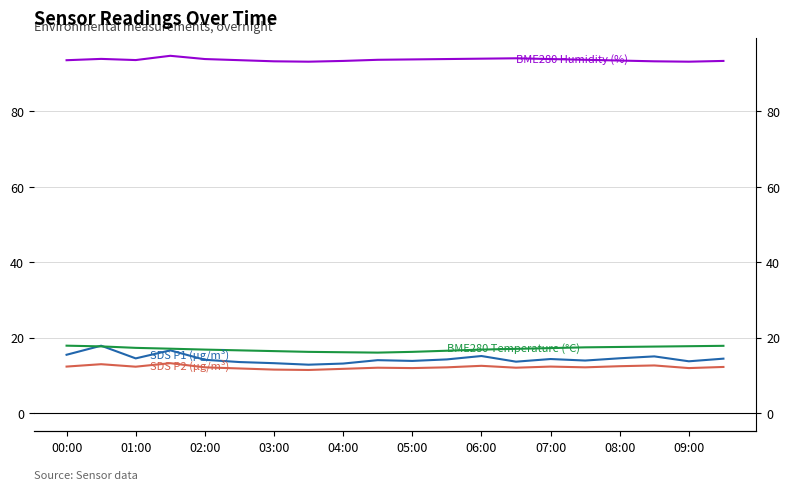

Is the value of BME280 Temperature (°C) at 04:00 greater than the value of BME280 Humidity (%) at 17?

No